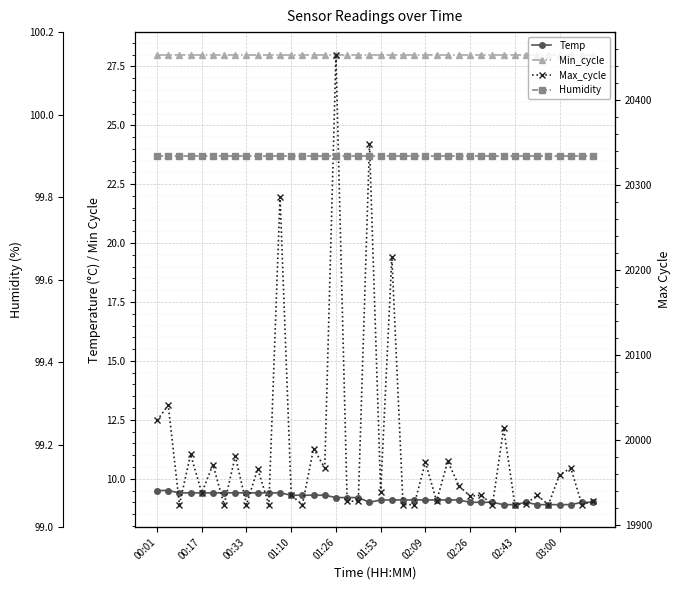

At how many categories does at least one series exceed 5412?

40